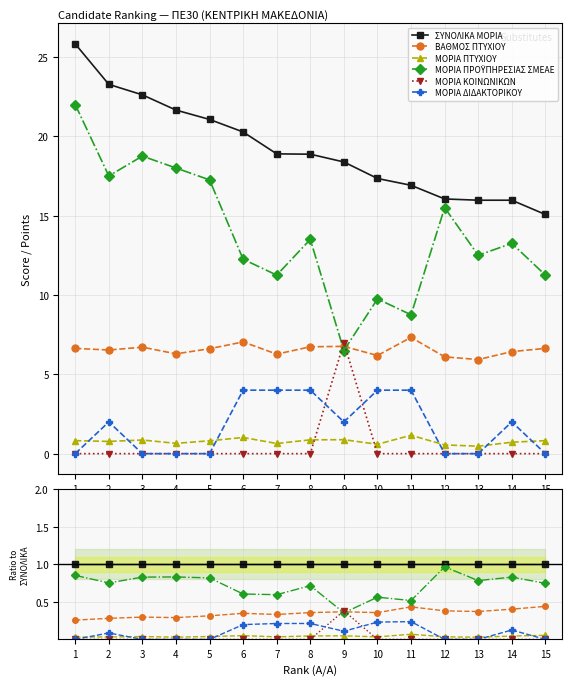

How many interior local valleys does the ΜΟΡΙΑ ΠΡΟΫΠΗΡΕΣΙΑΣ ΣΜΕΑΕ series have?

5